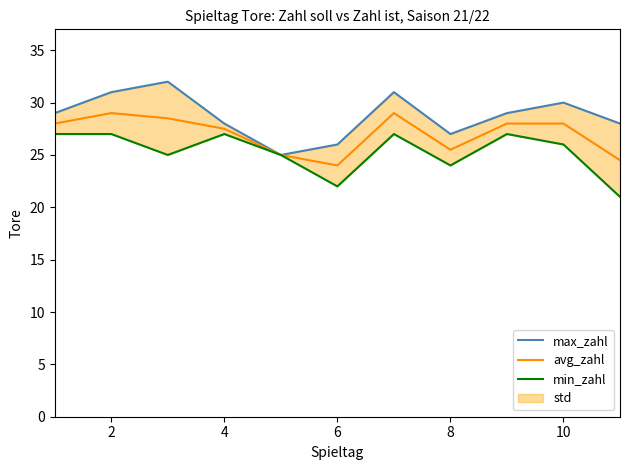

True or false: min_zahl and avg_zahl intersect in this chart.

False